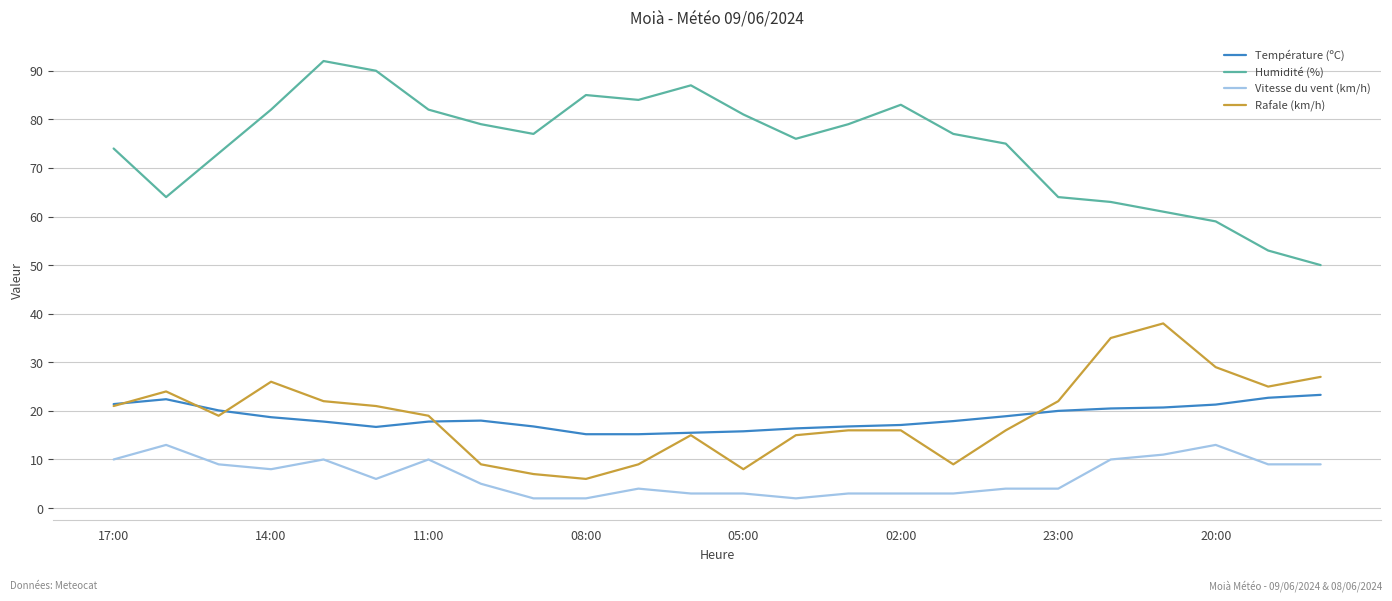

True or false: Rafale (km/h) and Humidité (%) intersect in this chart.

False